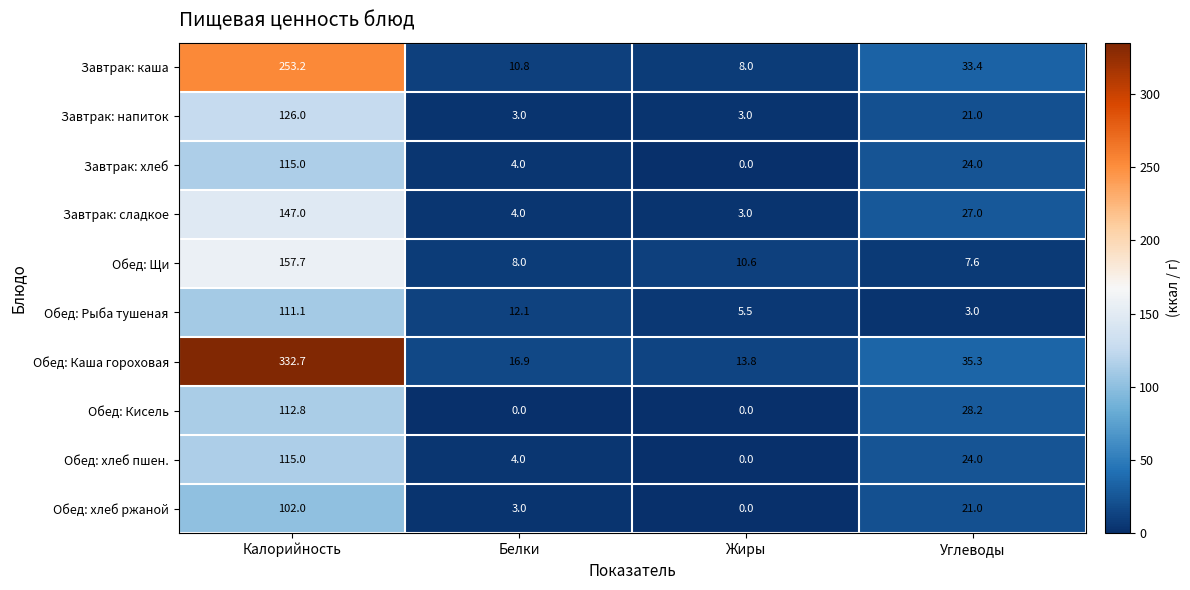

True or false: Обед: Каша гороховая has a value of 20.8 at Углеводы.

False